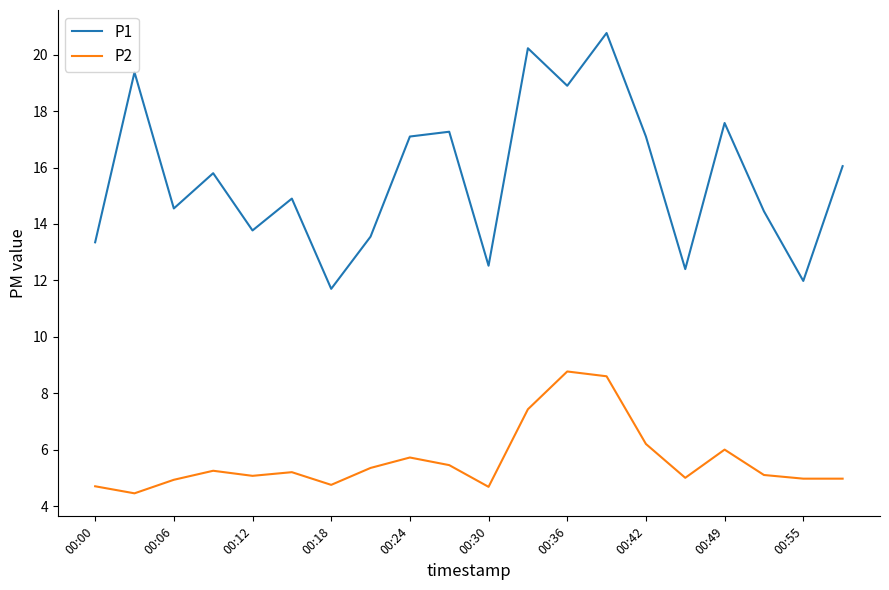

What is the sum of all P1 values?

313.4